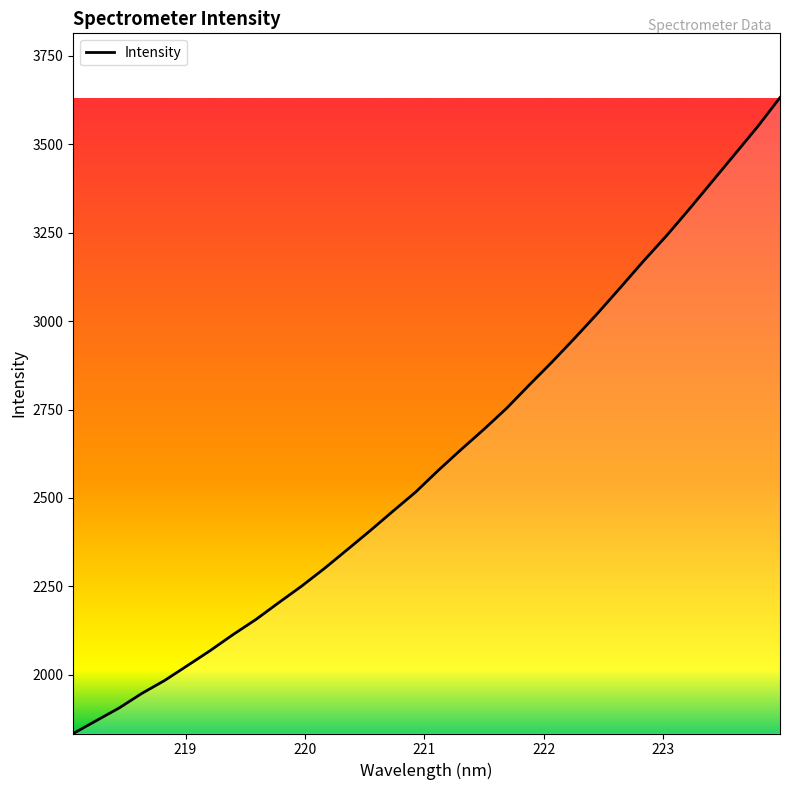

What is the greatest value displayed?

3631.4